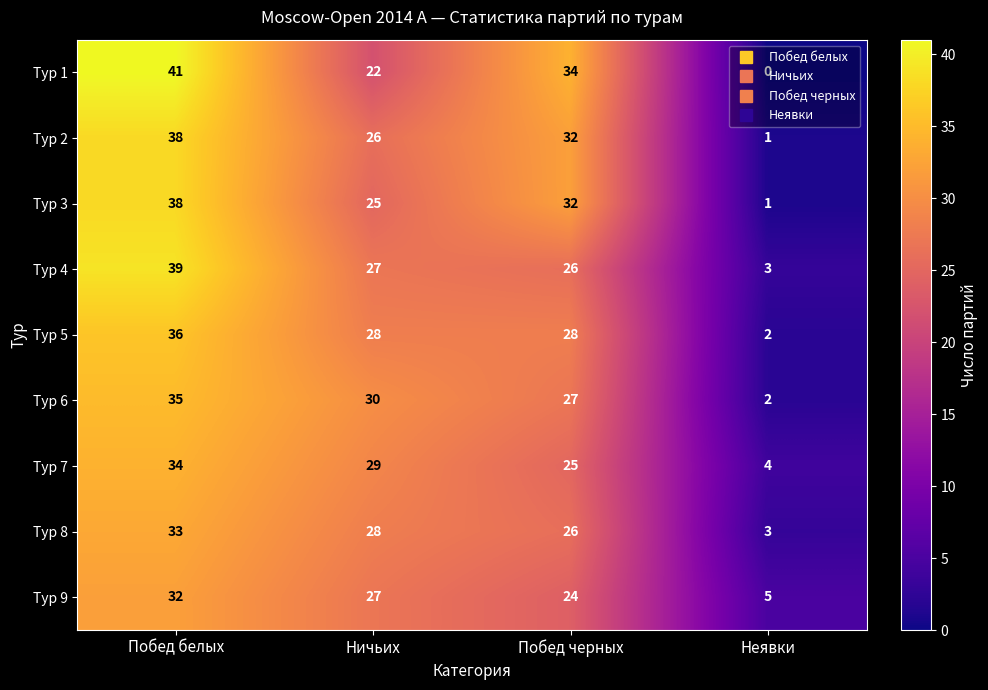

Read the Тур 5 value at Побед черных.

28